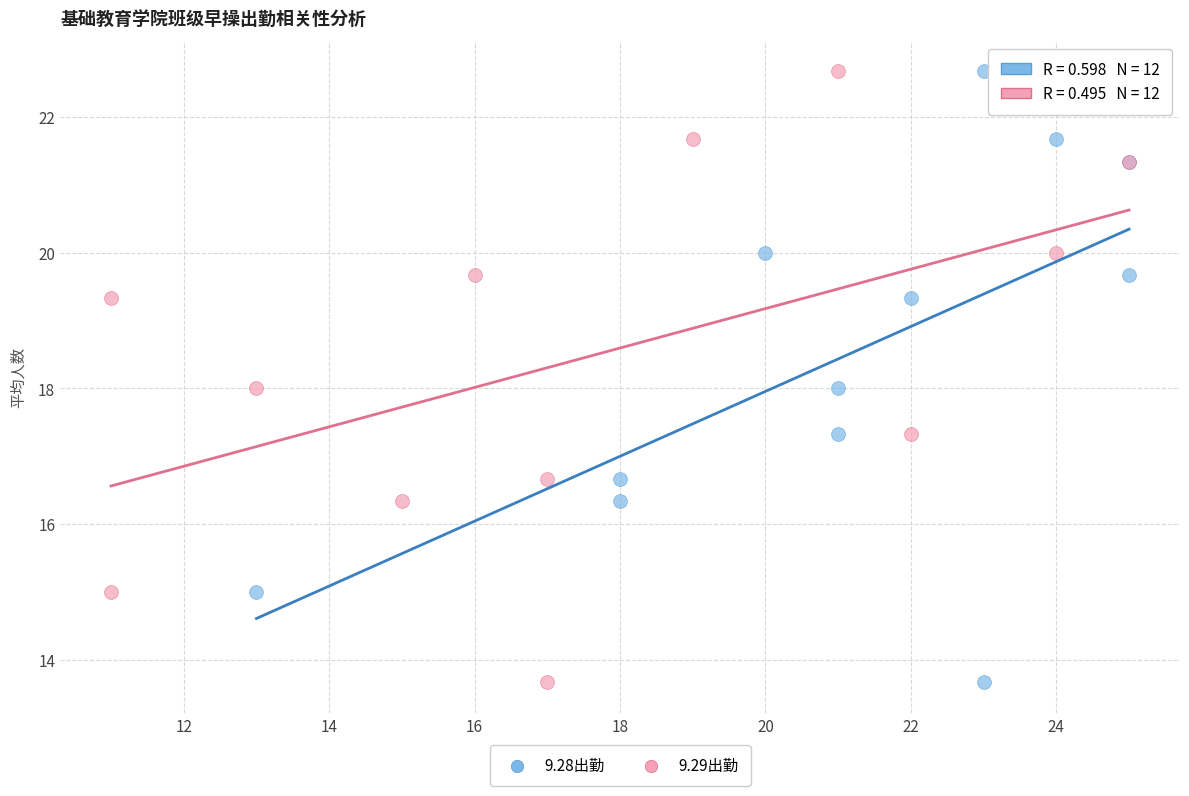

What are all the series names shown in the legend?

9.28出勤, 9.29出勤